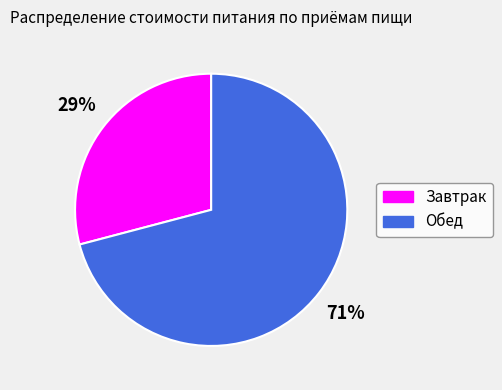

Between Завтрак and Обед, which is larger?

Обед